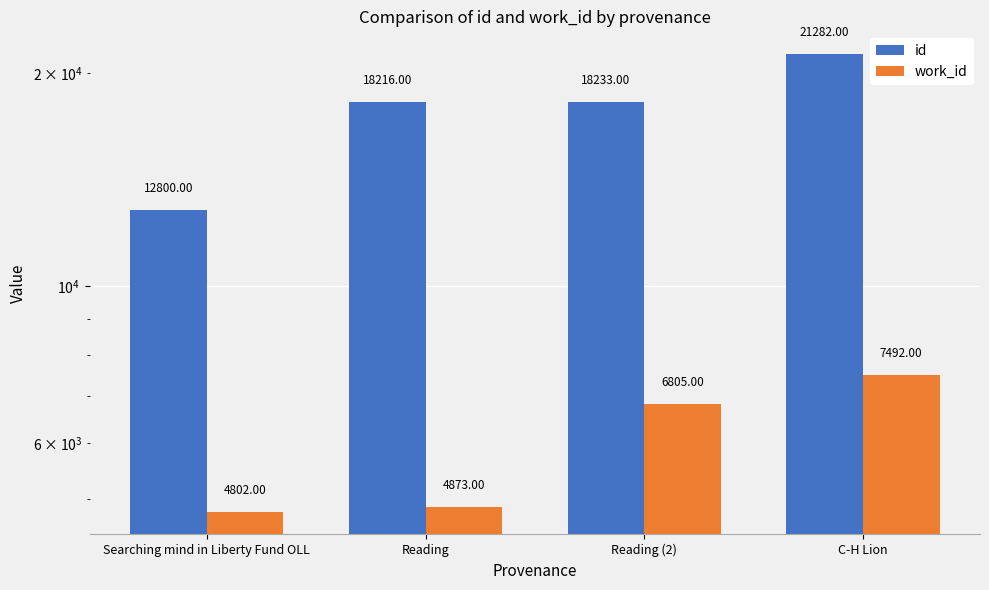

Which series has the widest spread of values?

id